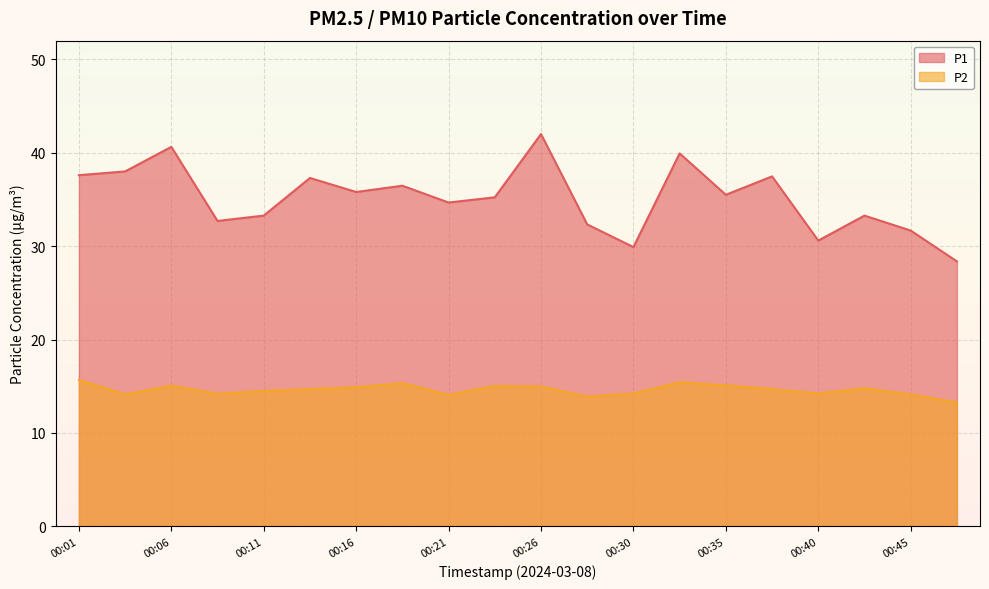

Reading left to right, what are all the values shown in this chart?

P1: 00:01=37.6	00:03=38.0	00:06=40.6	00:08=32.7	00:11=33.3	00:13=37.3	00:16=35.8	00:18=36.5	00:21=34.7	00:23=35.2	00:26=42.0	00:28=32.3	00:30=29.9	00:33=39.9	00:35=35.5	00:38=37.5	00:40=30.6	00:43=33.3	00:45=31.7	00:48=28.4
P2: 00:01=15.7	00:03=14.1	00:06=15.1	00:08=14.2	00:11=14.5	00:13=14.7	00:16=14.9	00:18=15.3	00:21=14.1	00:23=15.0	00:26=15.0	00:28=13.9	00:30=14.2	00:33=15.4	00:35=15.1	00:38=14.7	00:40=14.2	00:43=14.8	00:45=14.1	00:48=13.3